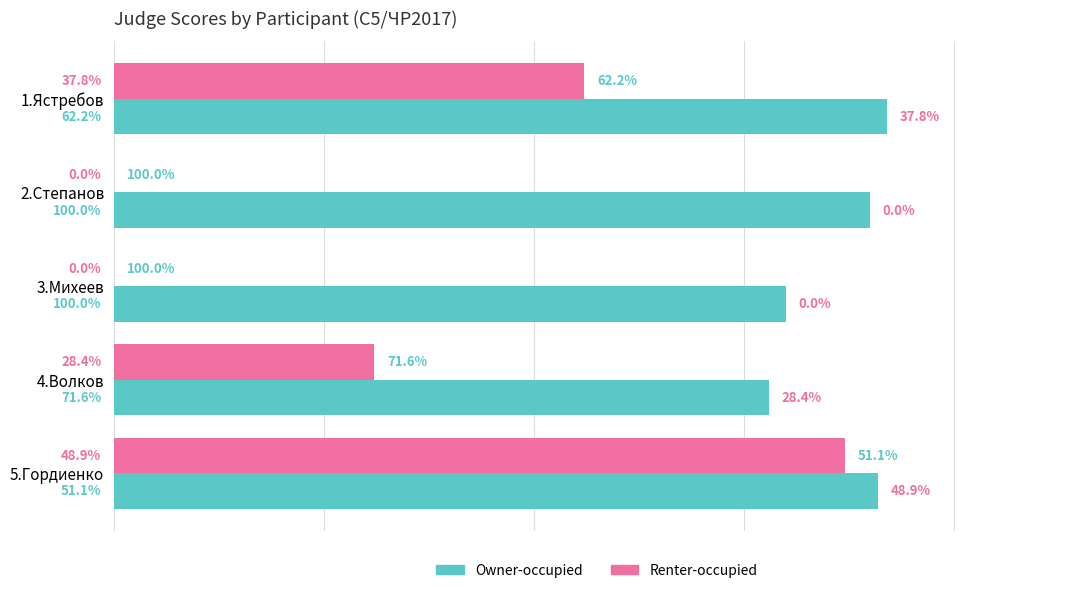

What are all the series names shown in the legend?

Owner-occupied, Renter-occupied